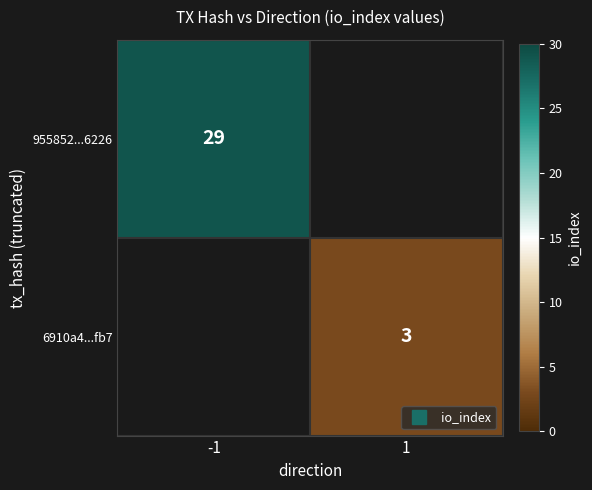

How many distinct data groups are displayed?

2